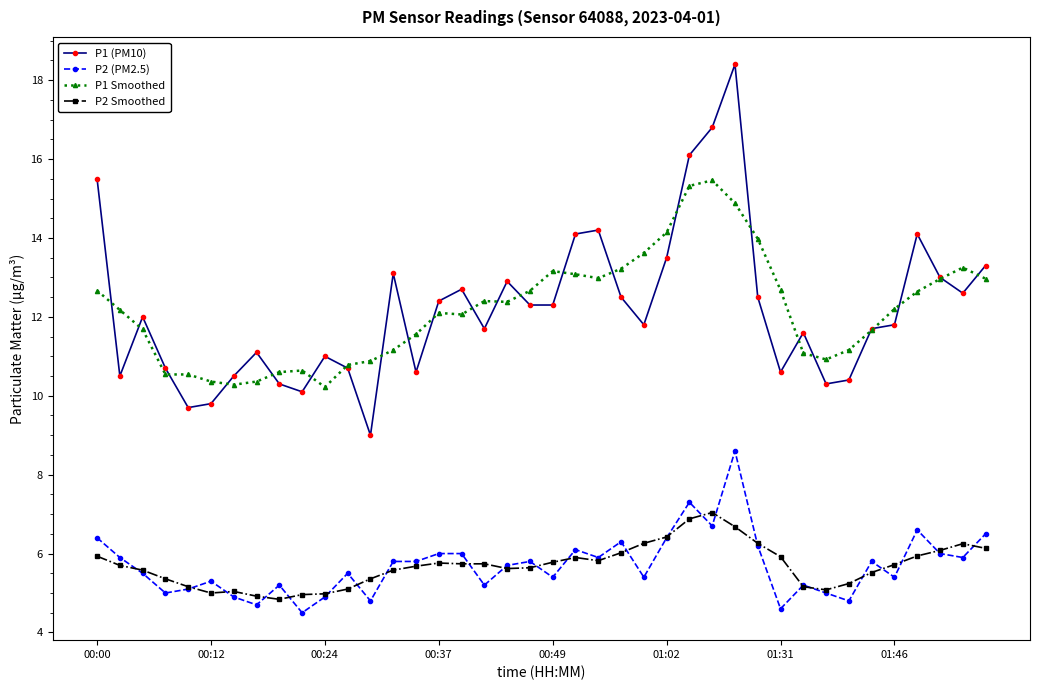

What is the value of the P2 (PM2.5) point at the 20th from the left?

5.8